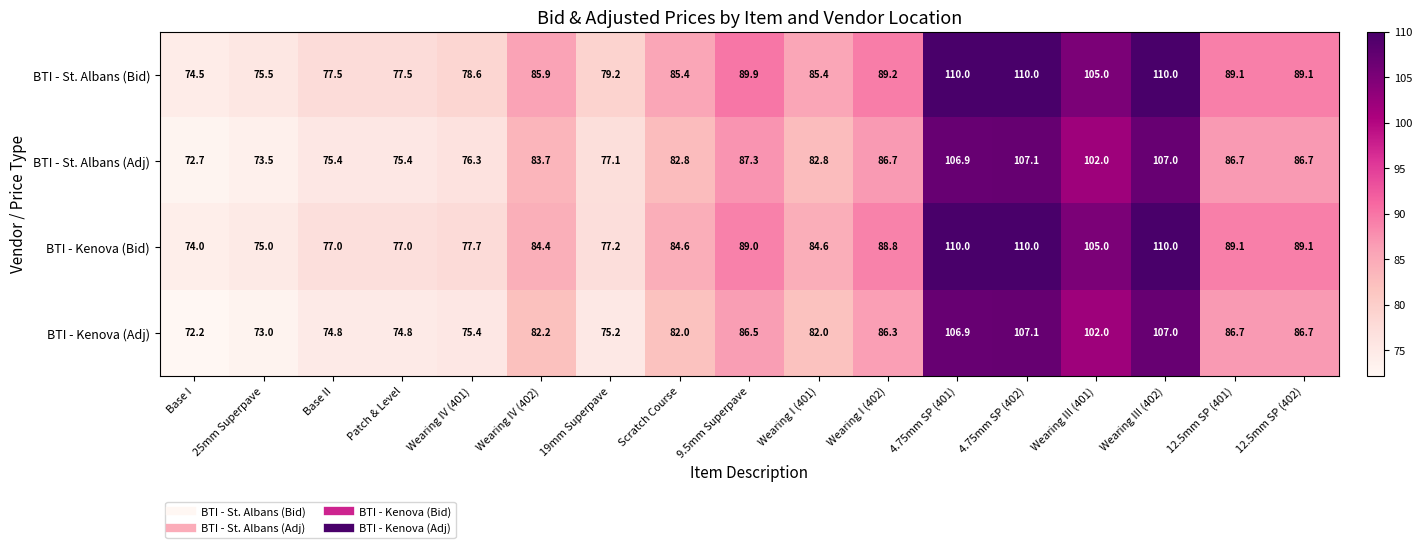

Which series has the largest range (max minus min)?

BTI - Kenova (Bid)